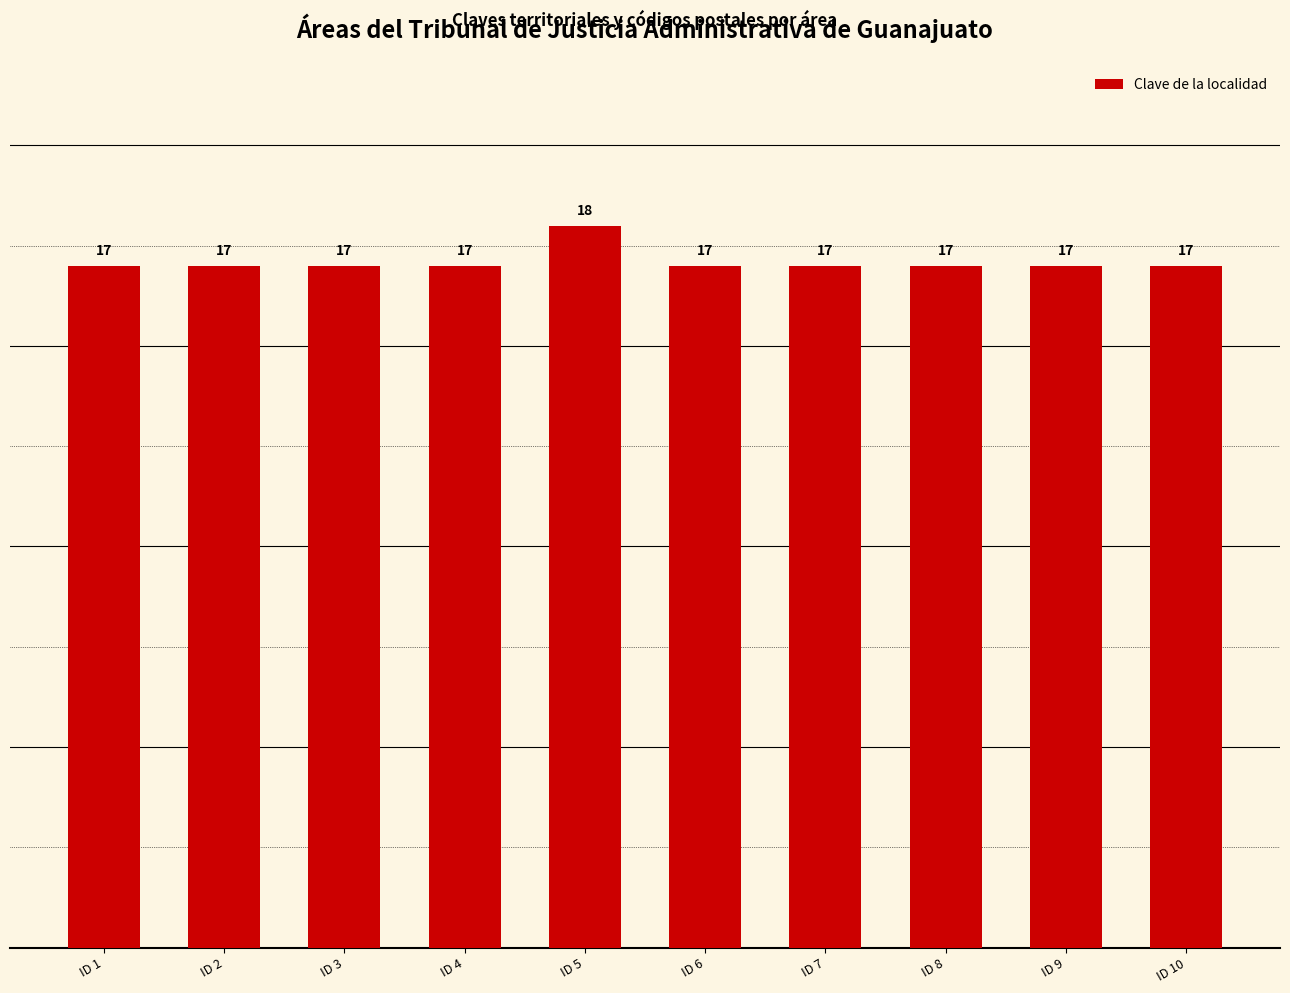

Reading left to right, list all the values displayed in this chart.

ID 1=17	ID 2=17	ID 3=17	ID 4=17	ID 5=18	ID 6=17	ID 7=17	ID 8=17	ID 9=17	ID 10=17